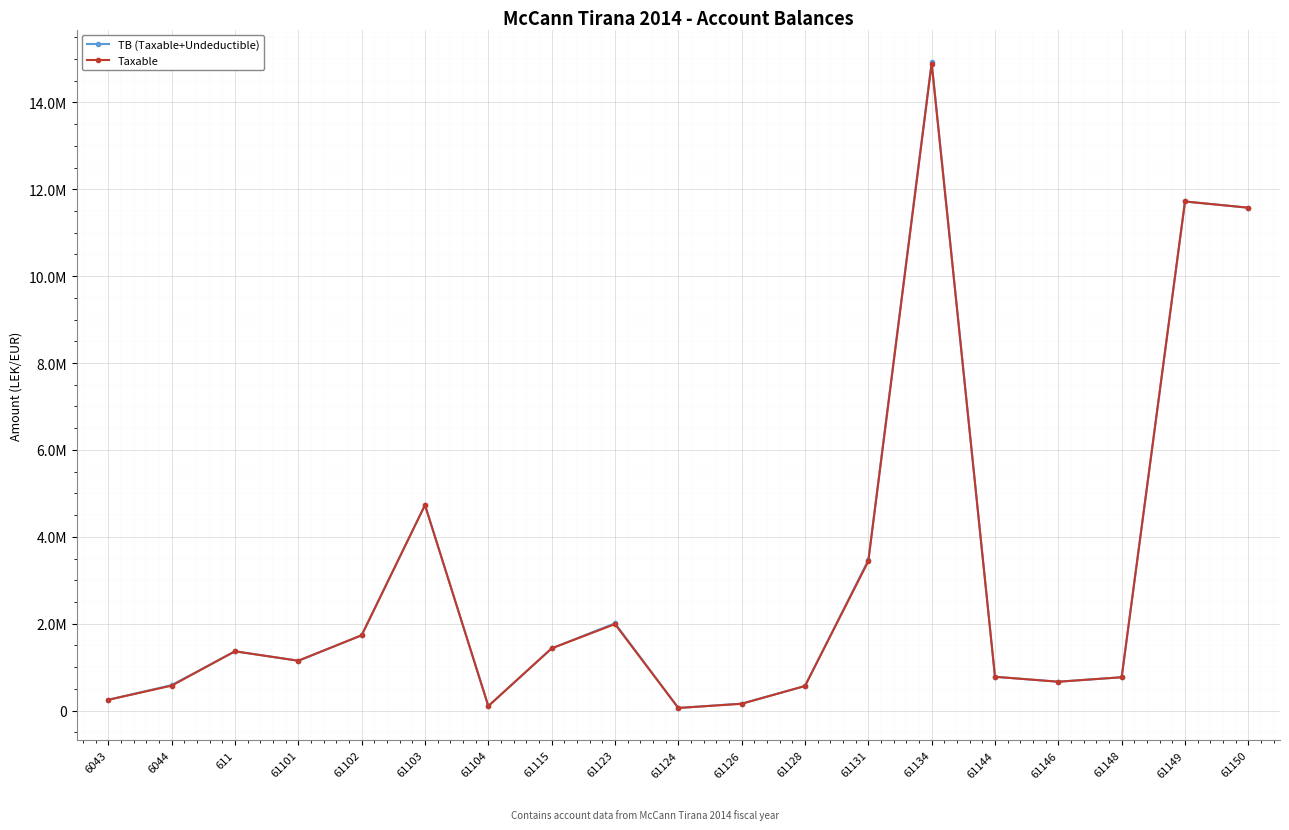

Is this an area chart (filled region under the line)?

No